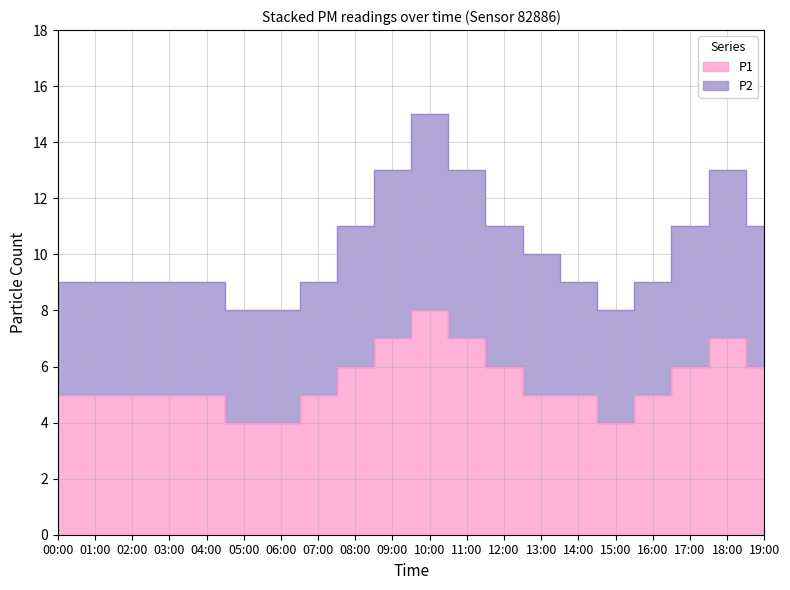

List the labels in order of value, largest first.

10:00, 09:00, 11:00, 18:00, 08:00, 12:00, 17:00, 19:00, 00:00, 01:00, 02:00, 03:00, 04:00, 07:00, 13:00, 14:00, 16:00, 05:00, 06:00, 15:00